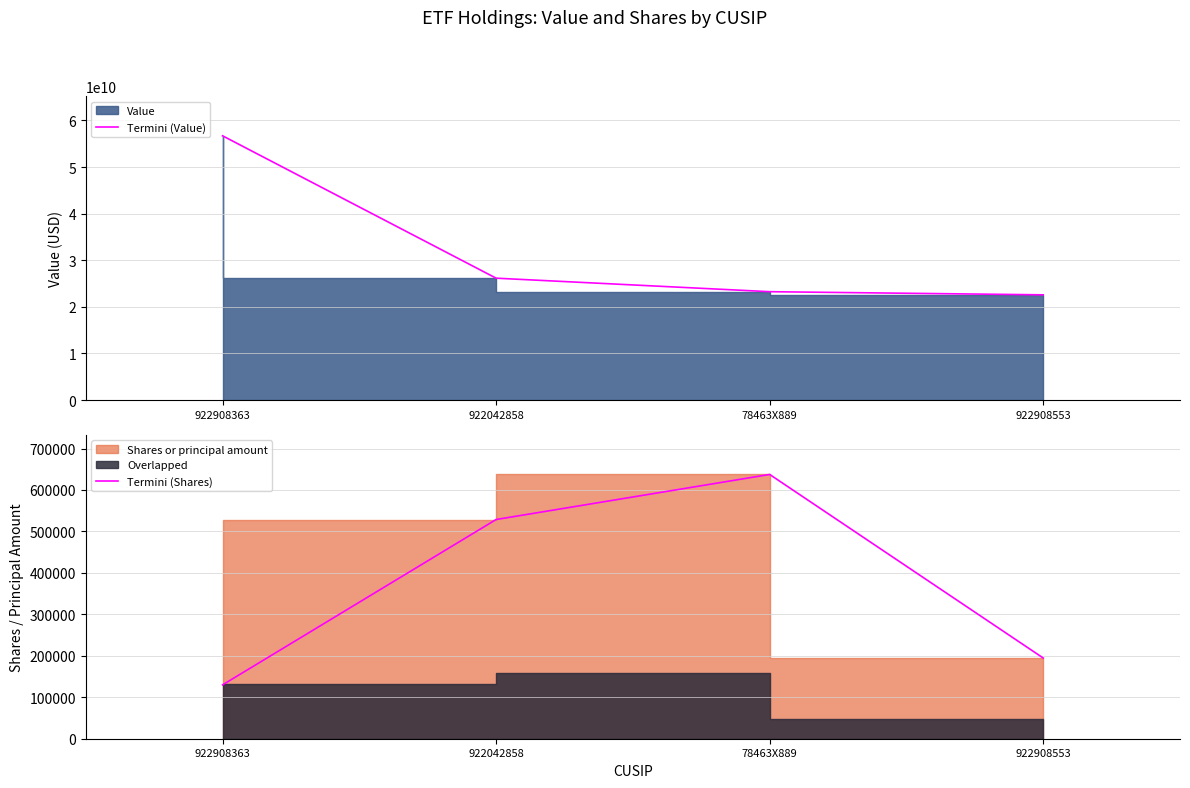

What position from the right is 922908363?

4